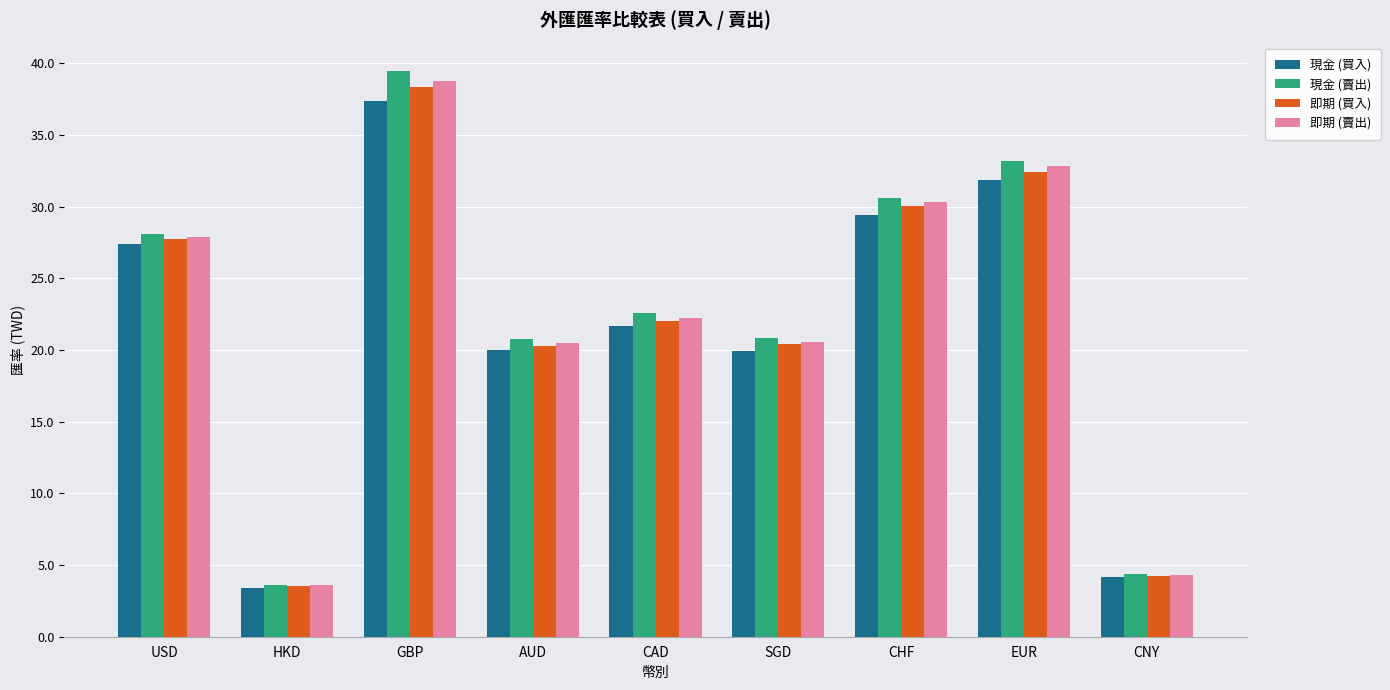

Is it true that 現金 (賣出) equals 5.8 at SGD?

False